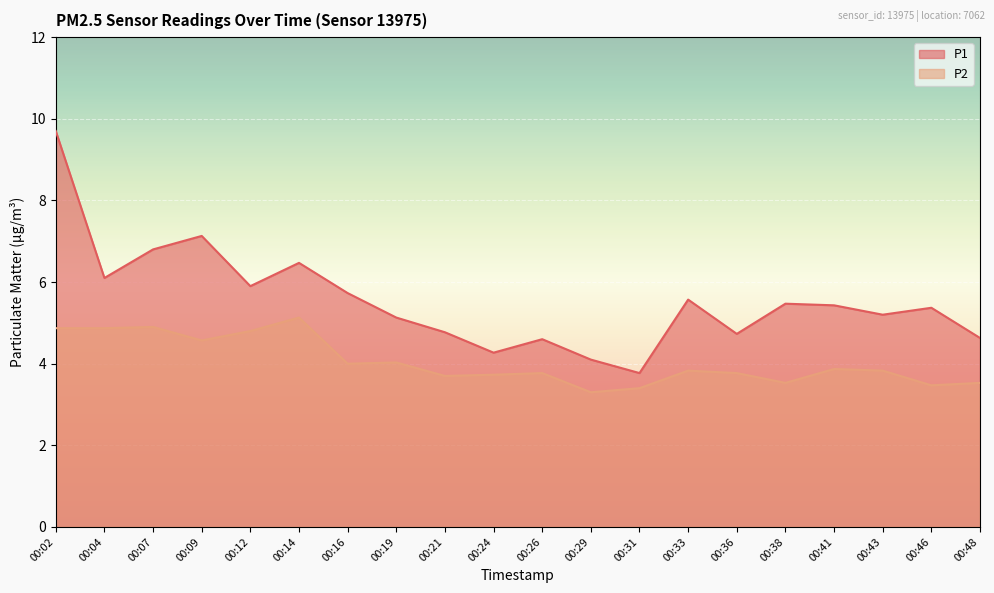

True or false: P1 and P2 intersect in this chart.

False